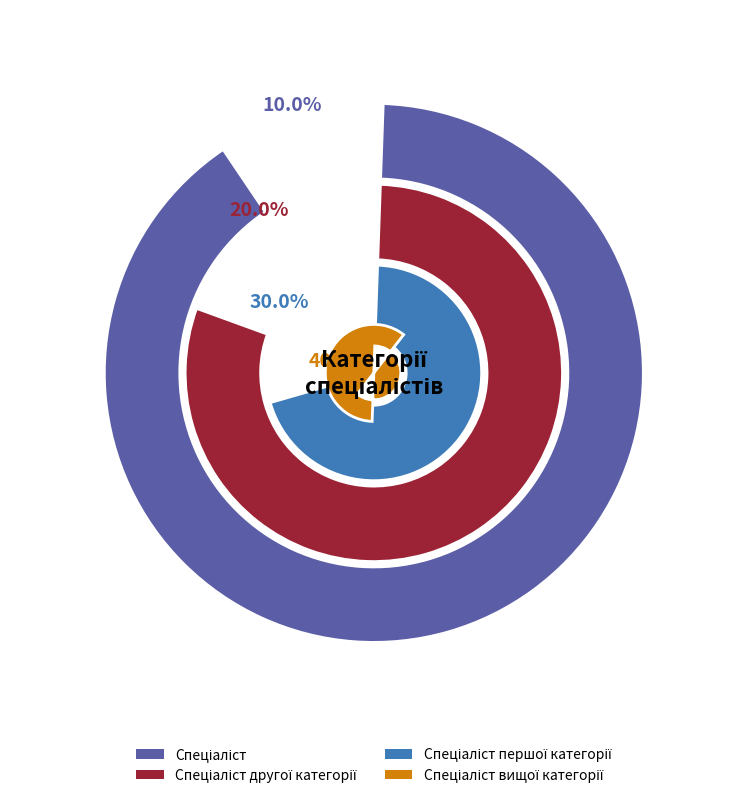

Is there a majority slice in this chart?

No